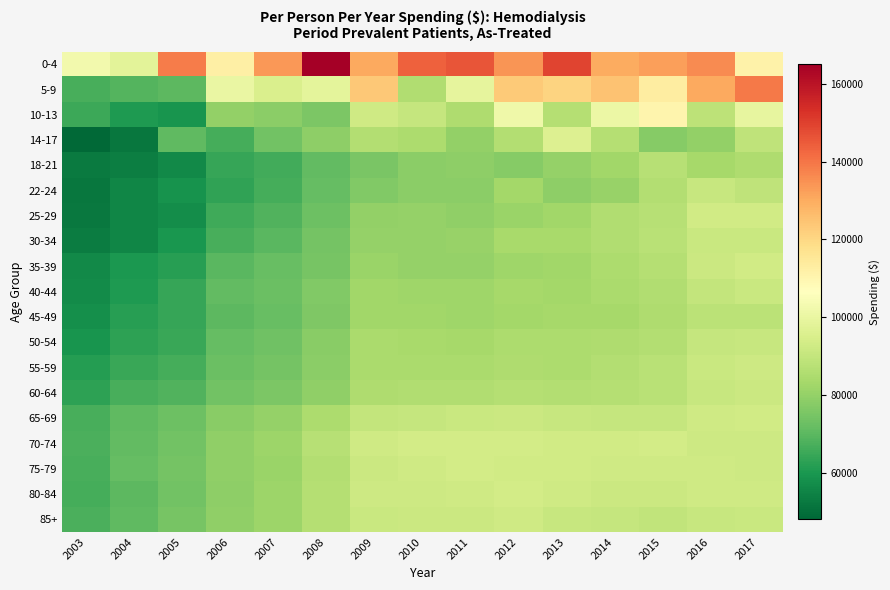

How many data points does each series have?

15